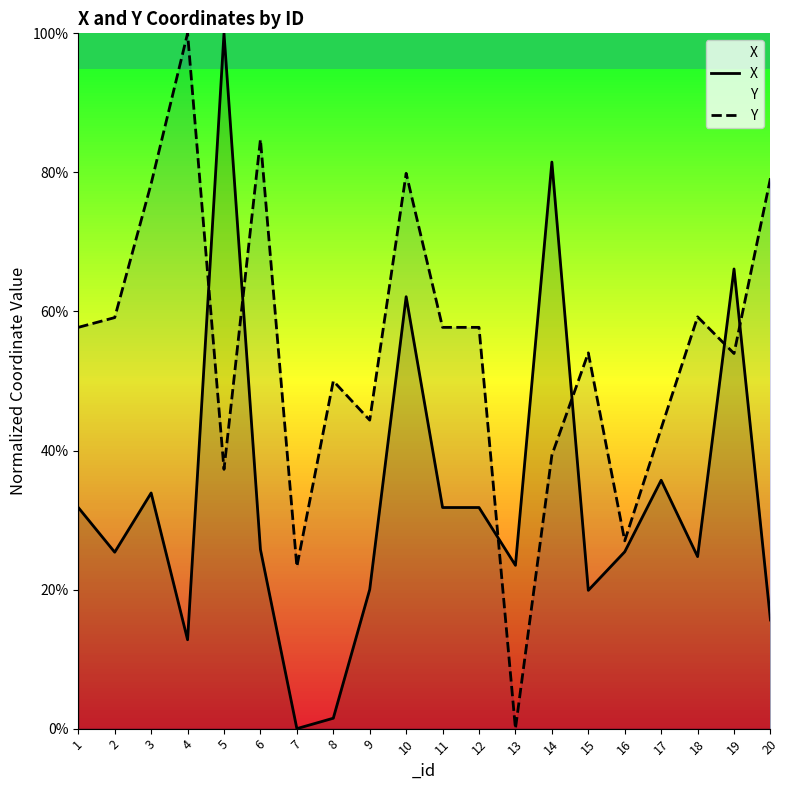

In X, how many points are higher than both neighbors (excluding endpoints)?

6